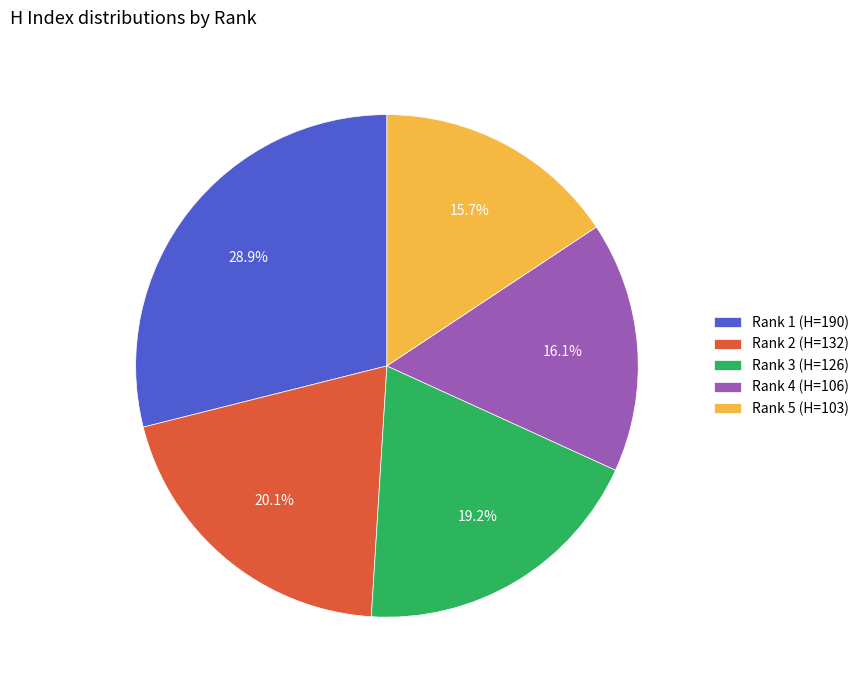

How many segments does this pie chart have?

5